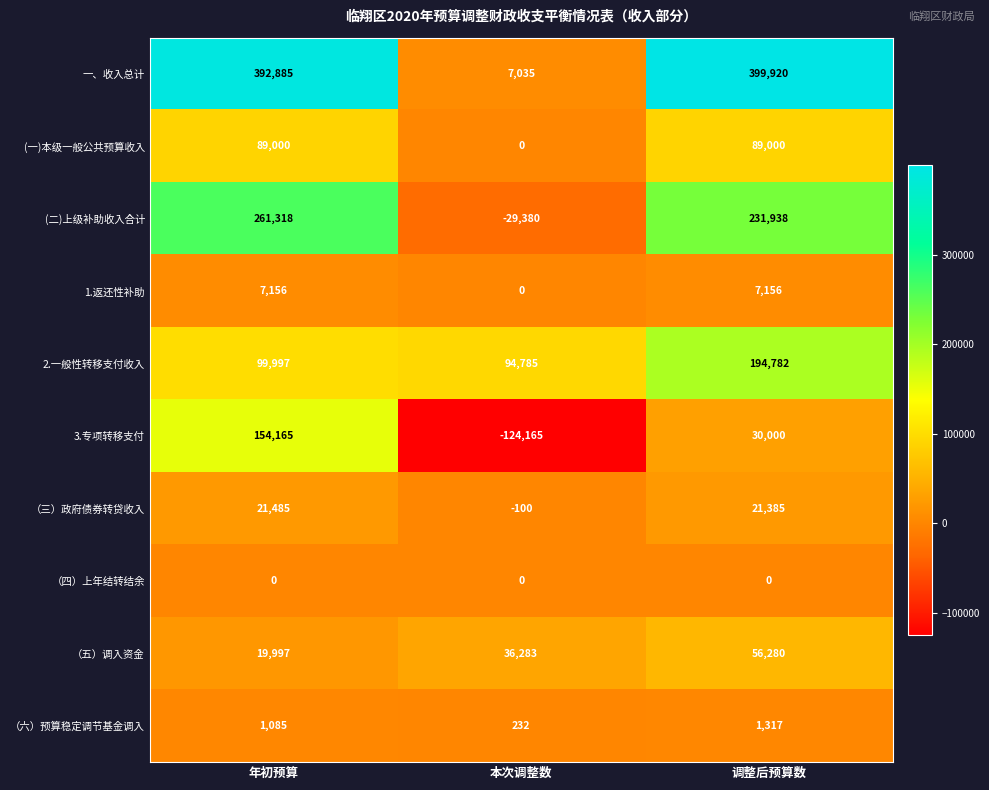

How many （六）预算稳定调节基金调入 values are between 232 and 1317?

3